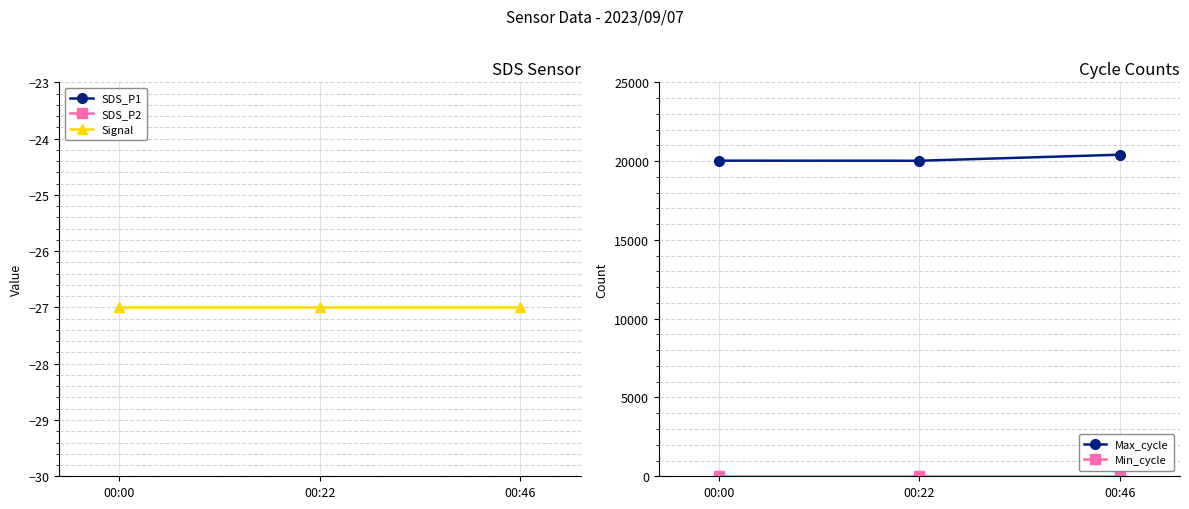

What is the approximate value of Signal at 00:22?

-27.0